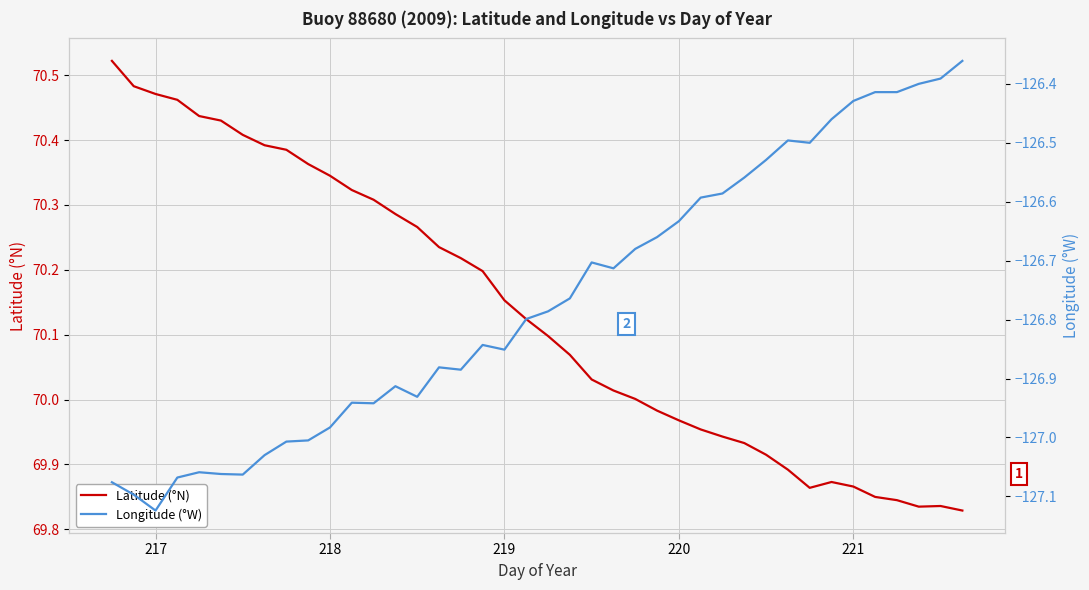

The value of Latitude (°N) at 15 is 99.5. True or false?

False